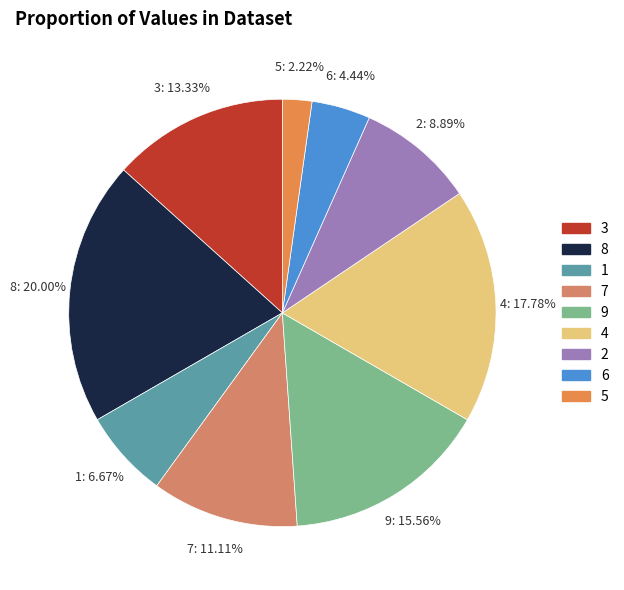

What is the smallest slice in the pie chart?

5